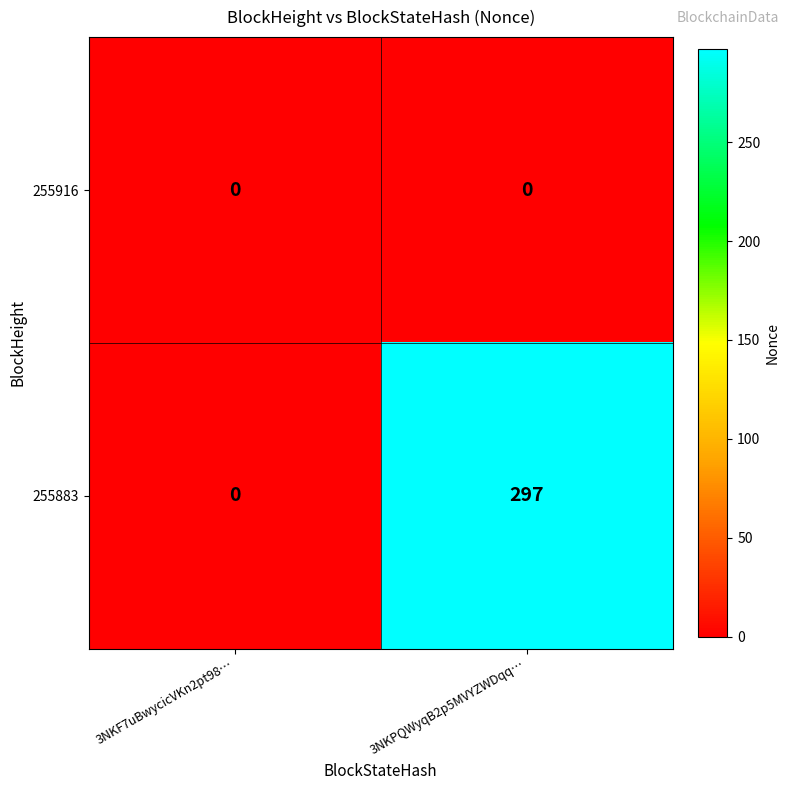

List the series in order of their peak value, lowest first.

255916, 255883